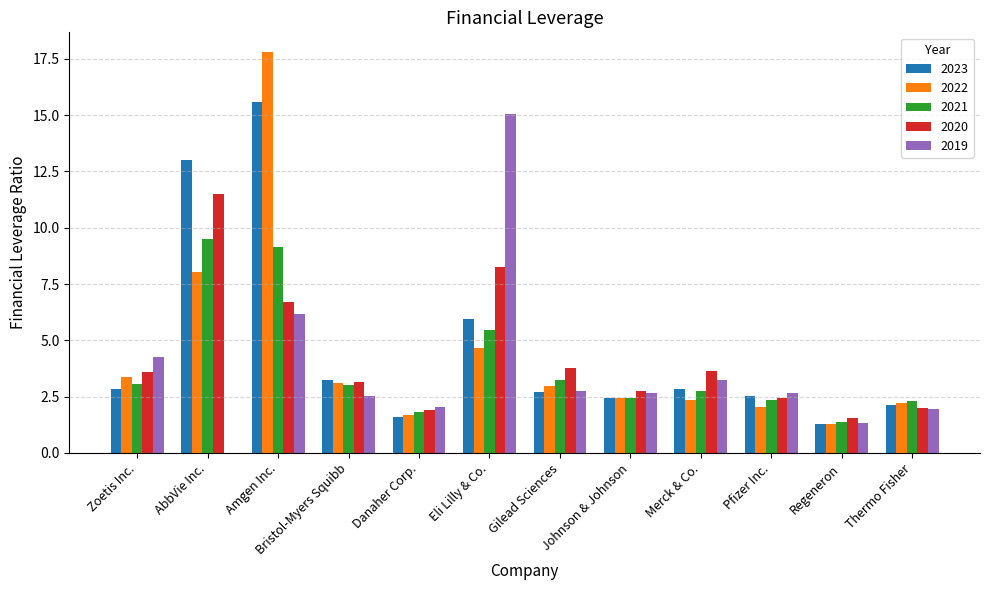

The 2021 series shows 3.1 at Zoetis Inc.. True or false?

True